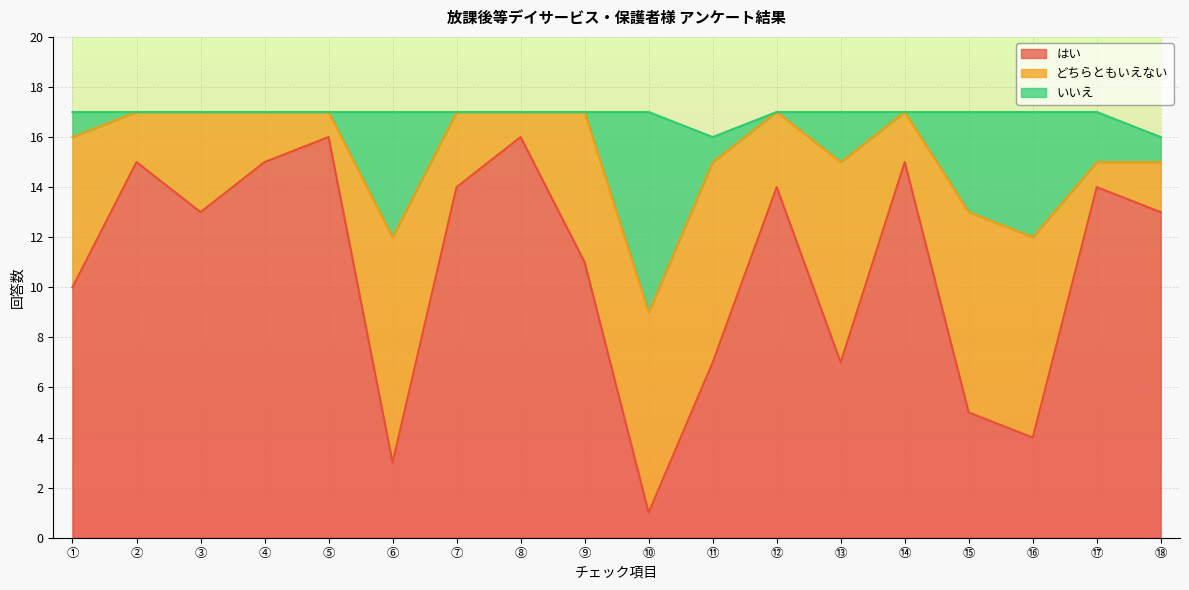

What is the maximum value for はい?

16